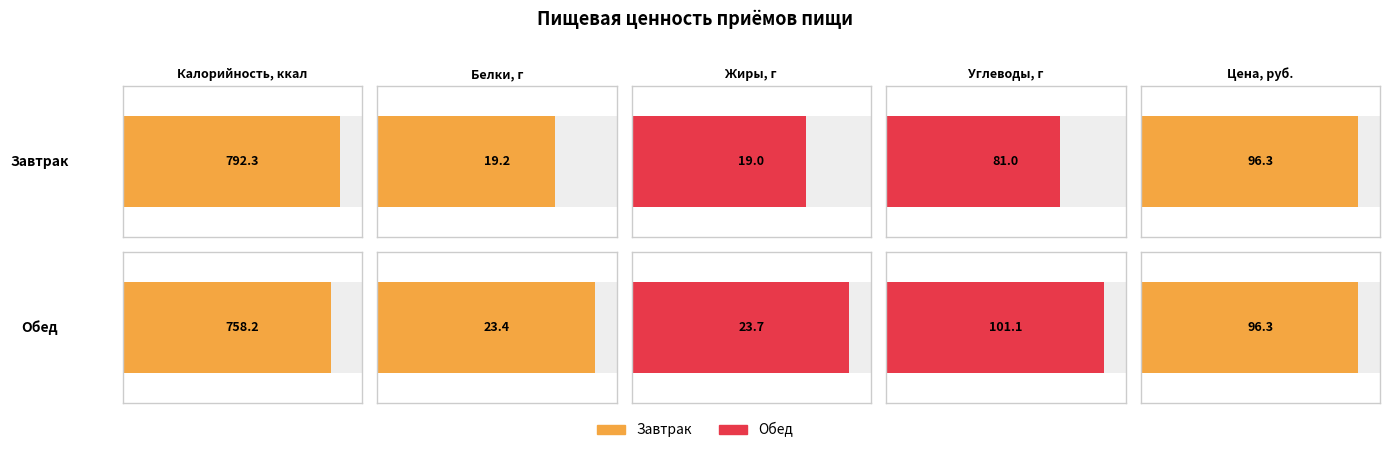

True or false: Жиры has a value of 23.7 at Обед.

True